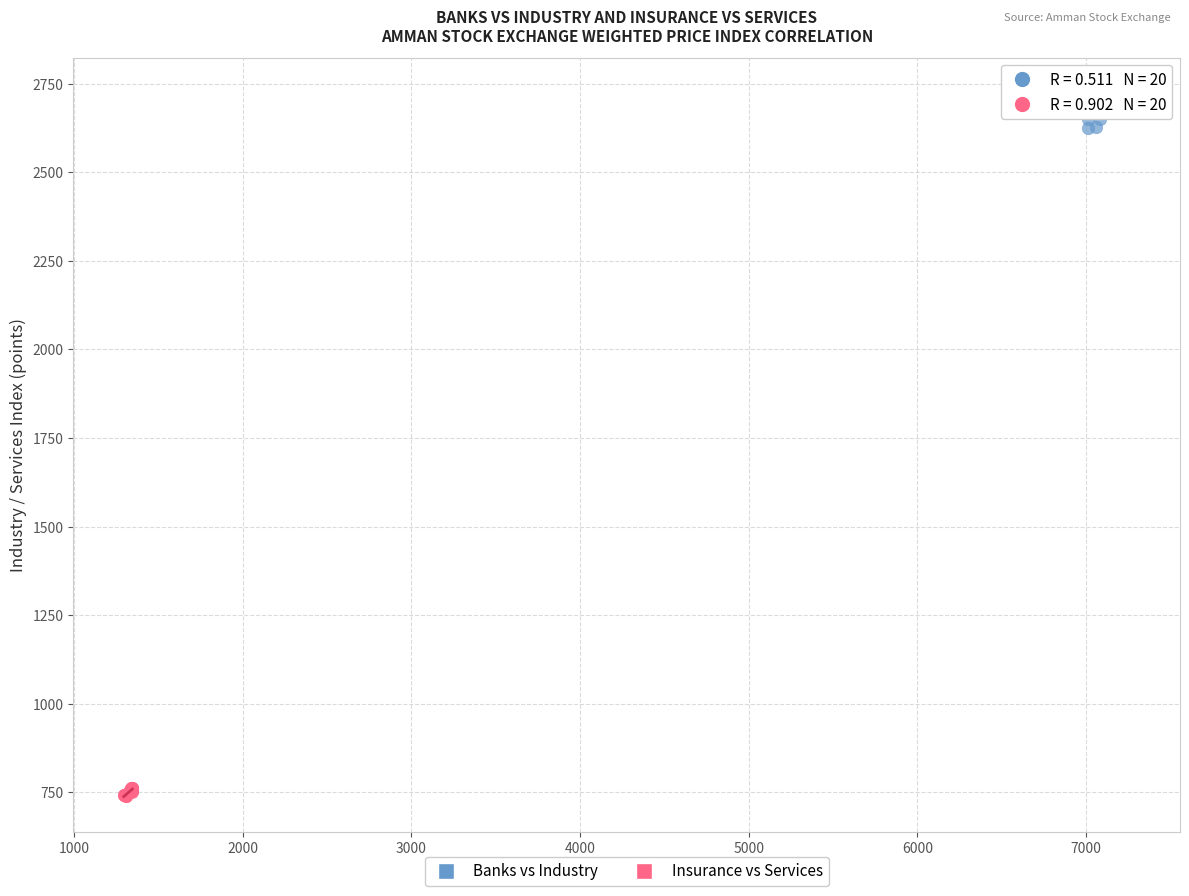

Which series reaches the minimum Y coordinate?

Insurance vs Services